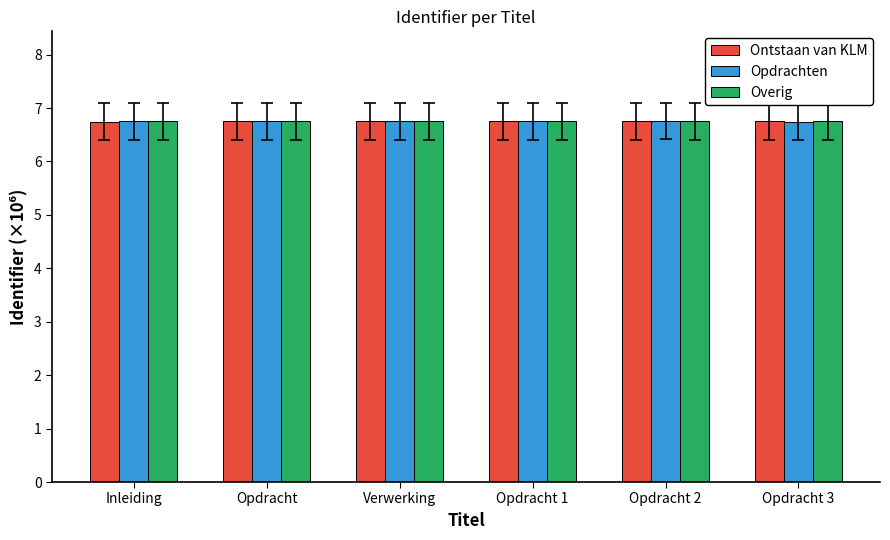

Reading left to right, what are all the values shown in this chart?

Ontstaan van KLM: Inleiding=6.7	Opdracht=6.7	Verwerking=6.7	Opdracht 1=6.7	Opdracht 2=6.7	Opdracht 3=6.7
Opdrachten: Inleiding=6.7	Opdracht=6.7	Verwerking=6.7	Opdracht 1=6.7	Opdracht 2=6.7	Opdracht 3=6.7
Overig: Inleiding=6.7	Opdracht=6.7	Verwerking=6.7	Opdracht 1=6.7	Opdracht 2=6.7	Opdracht 3=6.7